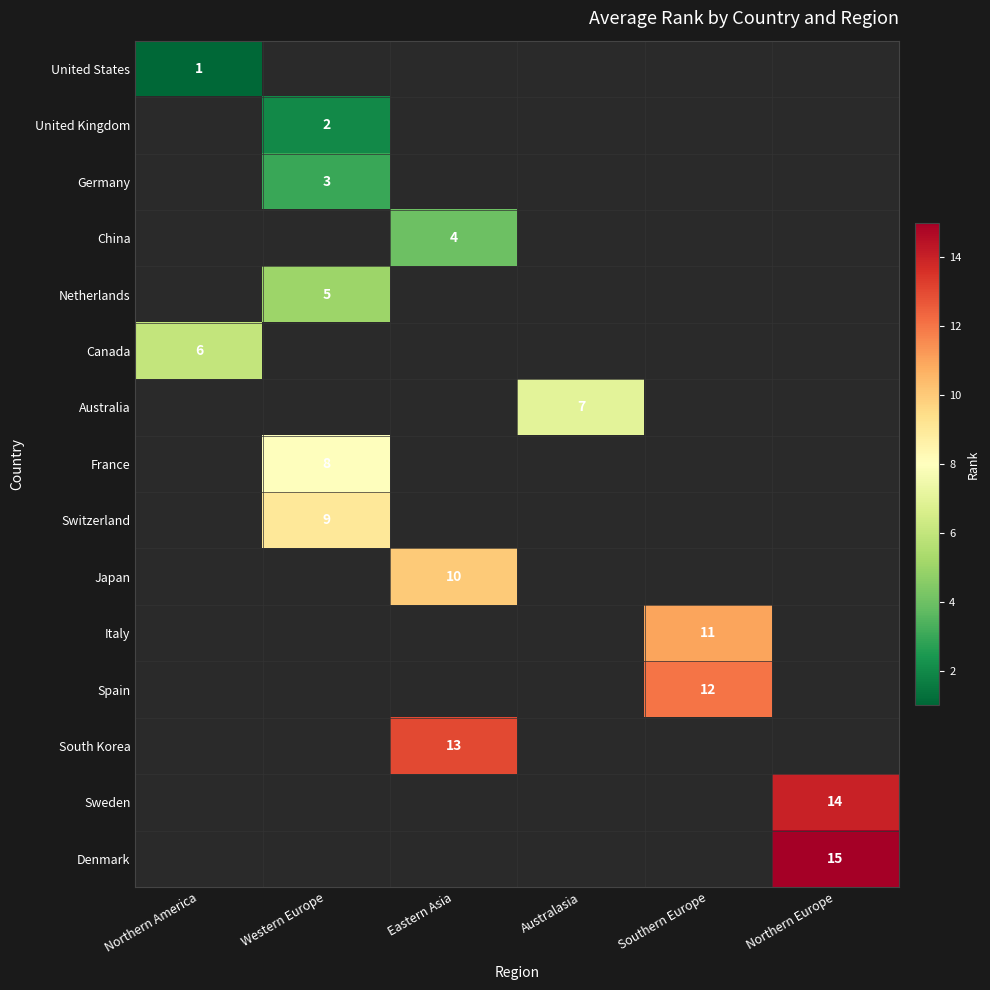

Is it true that Japan equals 5 at Eastern Asia?

False